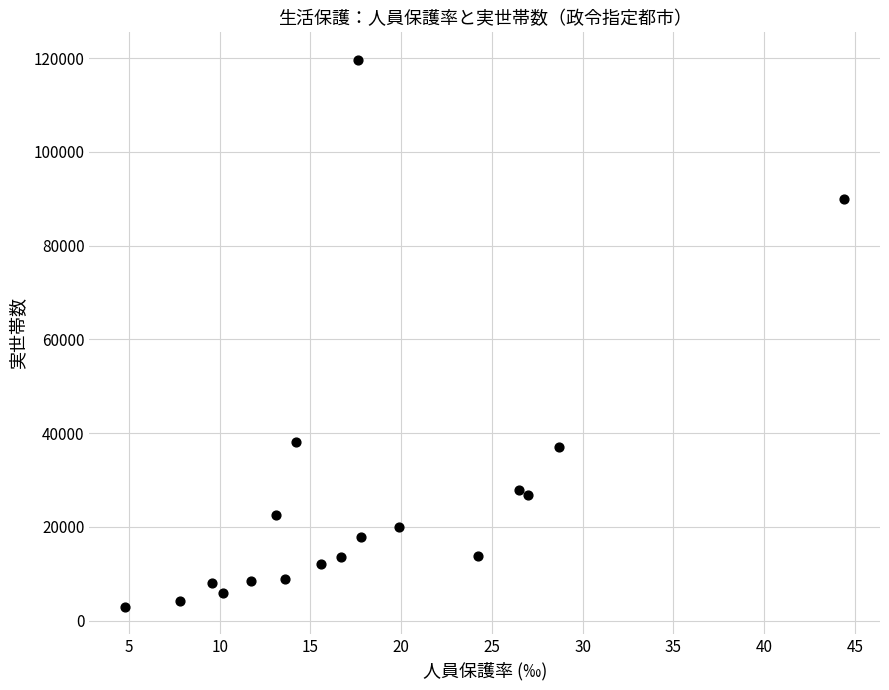

What is the range of Y values (max minus min)?

116685